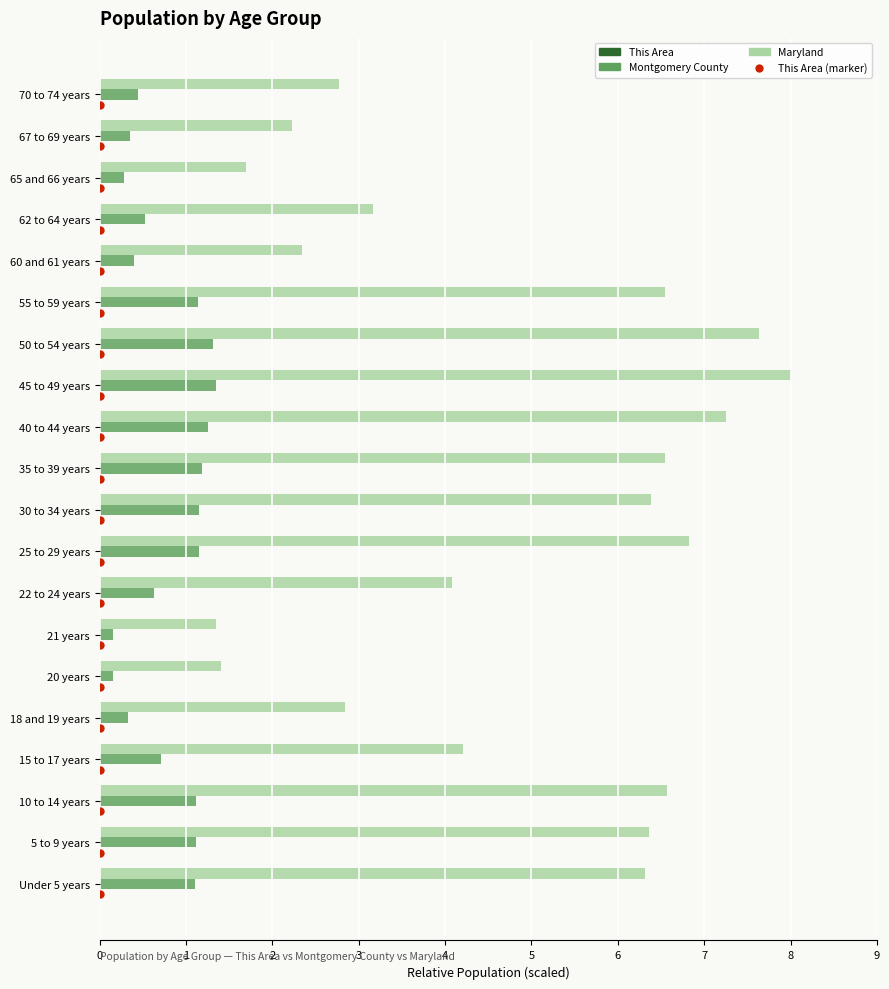

What is the total value across all series at 2?

9.4